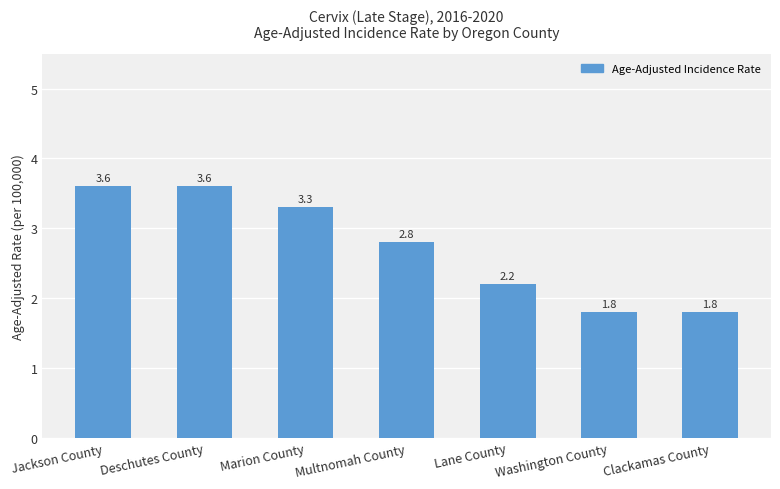

The value at Clackamas County is 1.8. True or false?

True